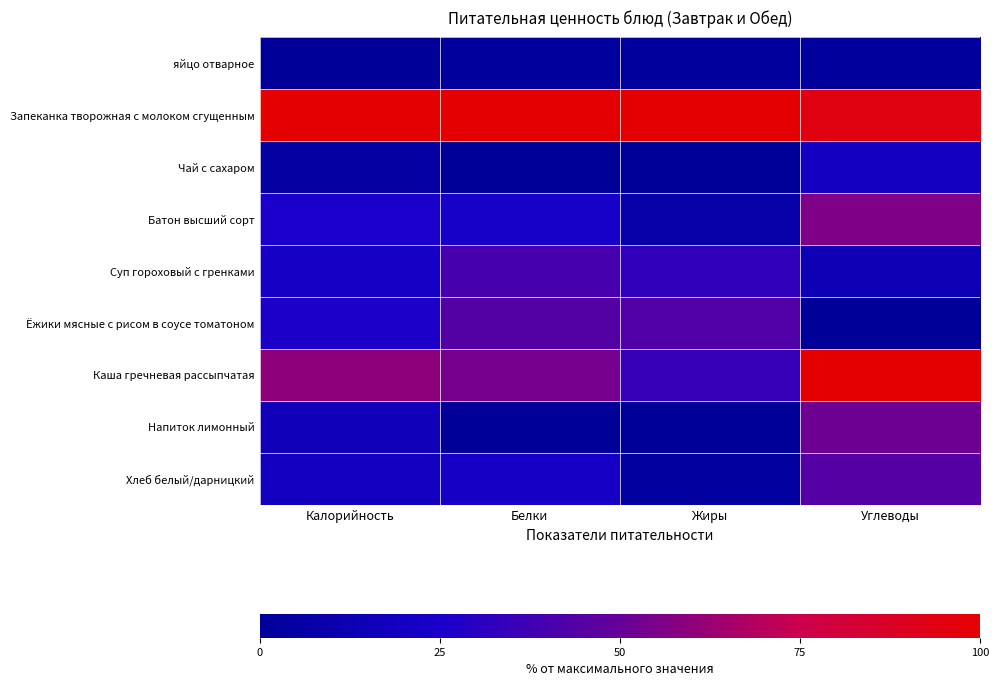

Which series has the largest total across all categories?

Запеканка творожная с молоком сгущенным